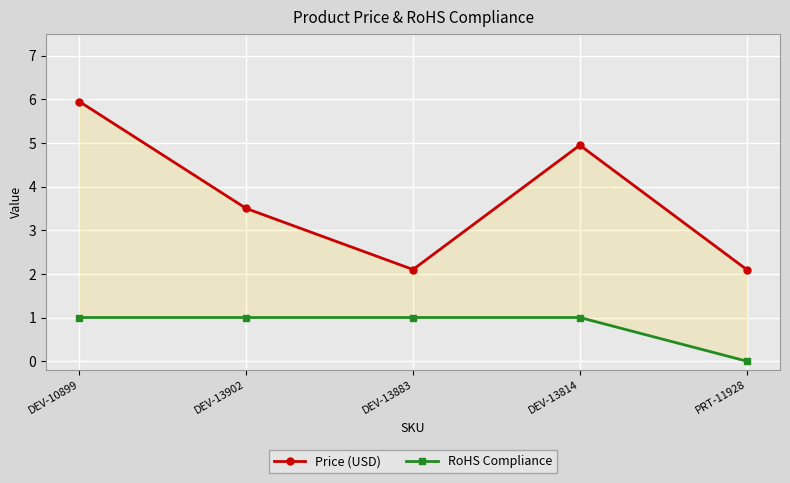

What are all the series names shown in the legend?

Price (USD), RoHS Compliance